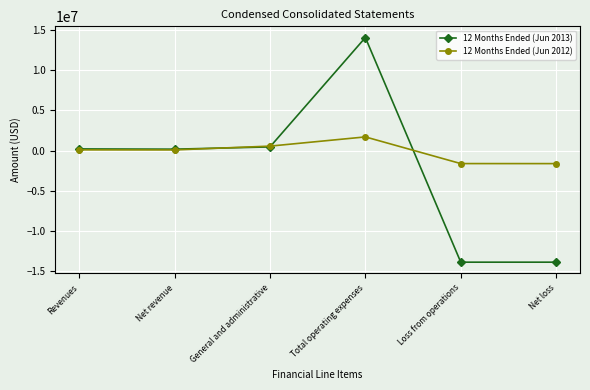

In 12 Months Ended (Jun 2013), how many points are higher than both neighbors (excluding endpoints)?

1